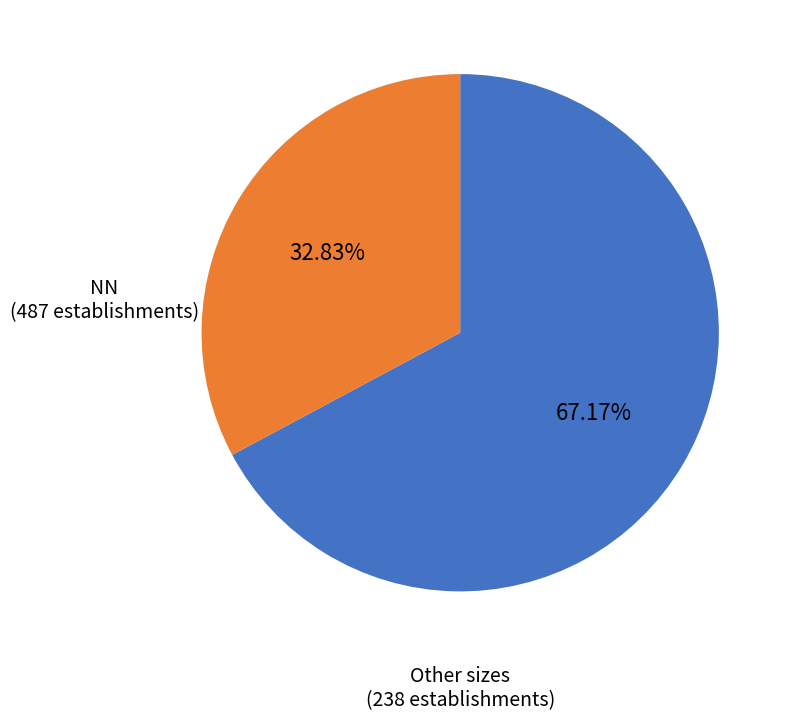

How many segments does this pie chart have?

2